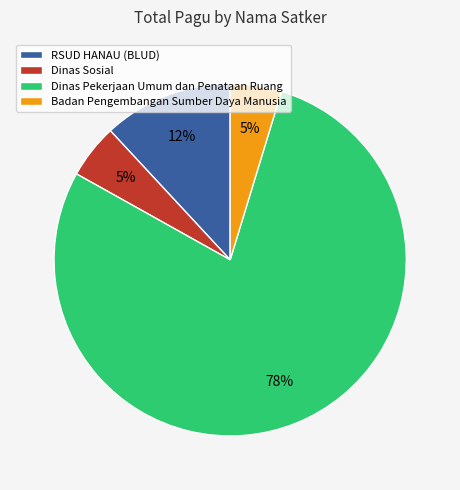

Which has a higher value, Badan Pengembangan Sumber Daya Manusia or Dinas Pekerjaan Umum dan Penataan Ruang?

Dinas Pekerjaan Umum dan Penataan Ruang